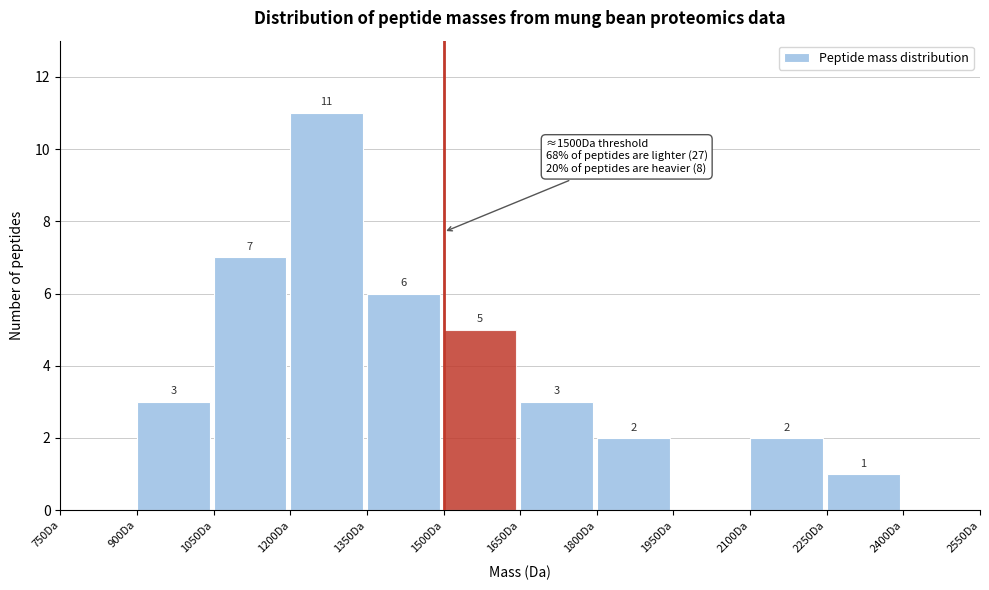

Which range on the x-axis has the tallest bar?

1200 to 1350